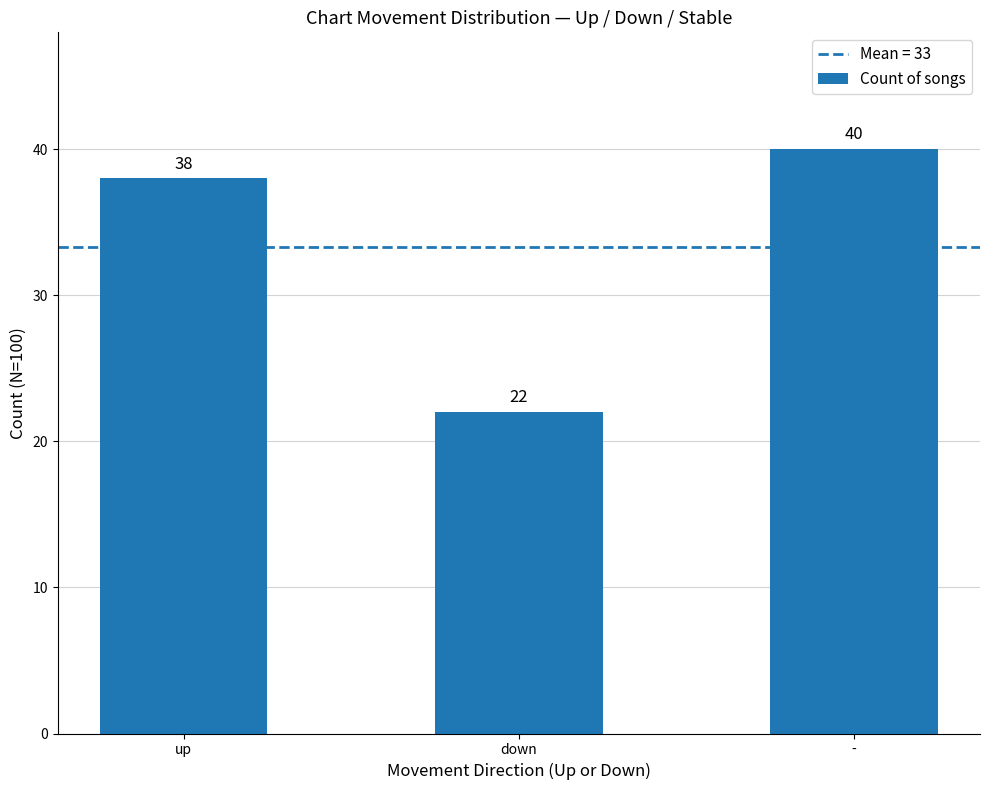

How many values are between 22 and 40?

3